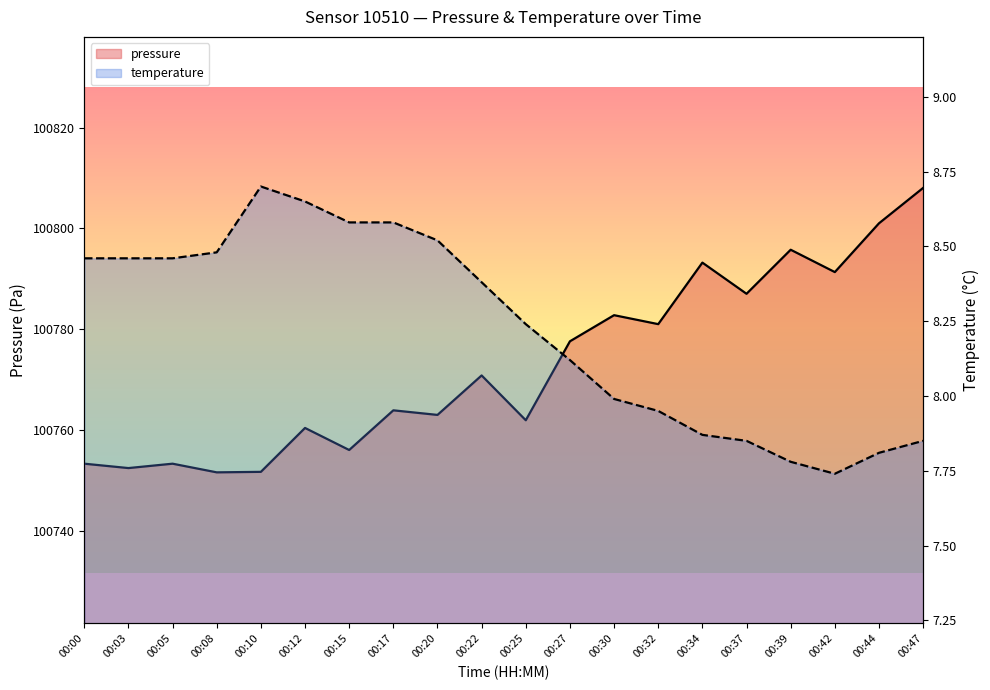

What is the highest value of the pressure series?

100808.1